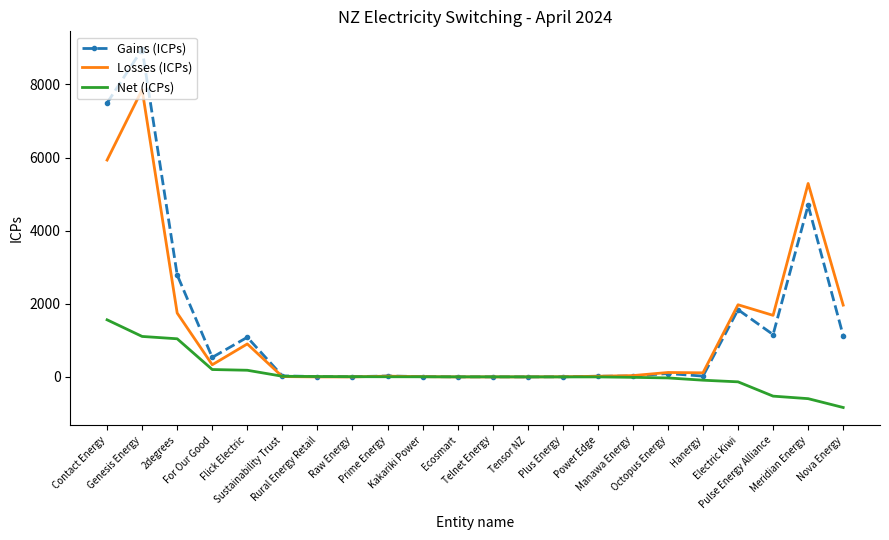

What position from the left is Manawa Energy?

16